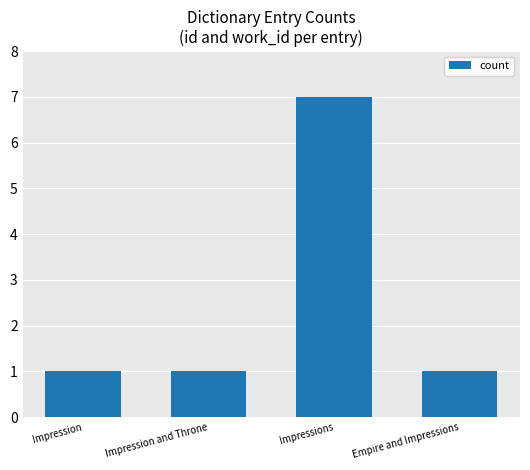

How many values are between 1 and 7?

4